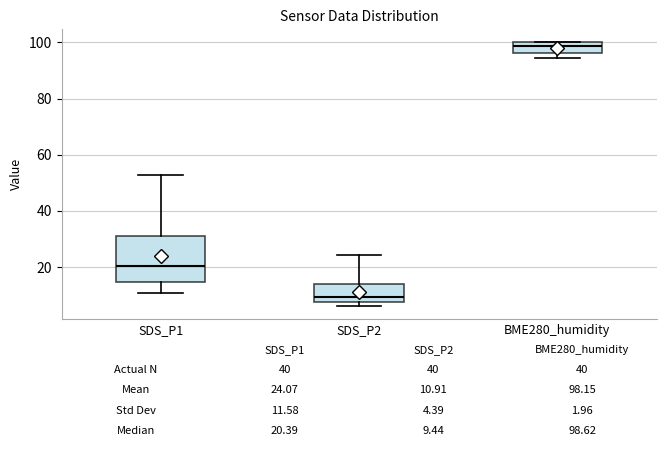

Which box is the tallest, from its lower edge to its upper edge?

SDS_P1